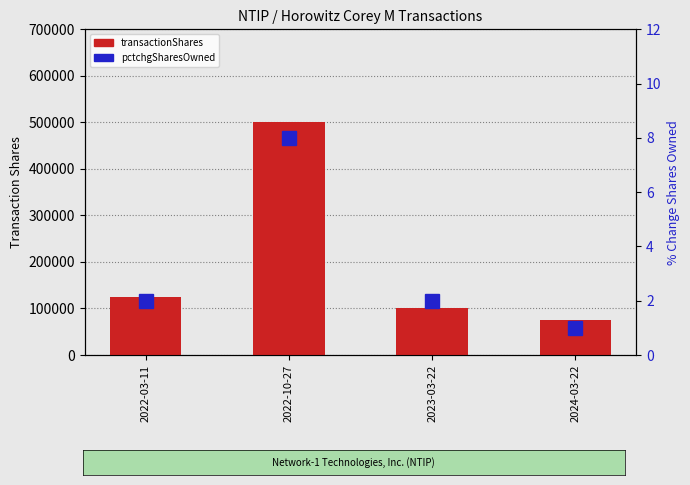

At which category is the sum across all series the highest?

2022-10-27